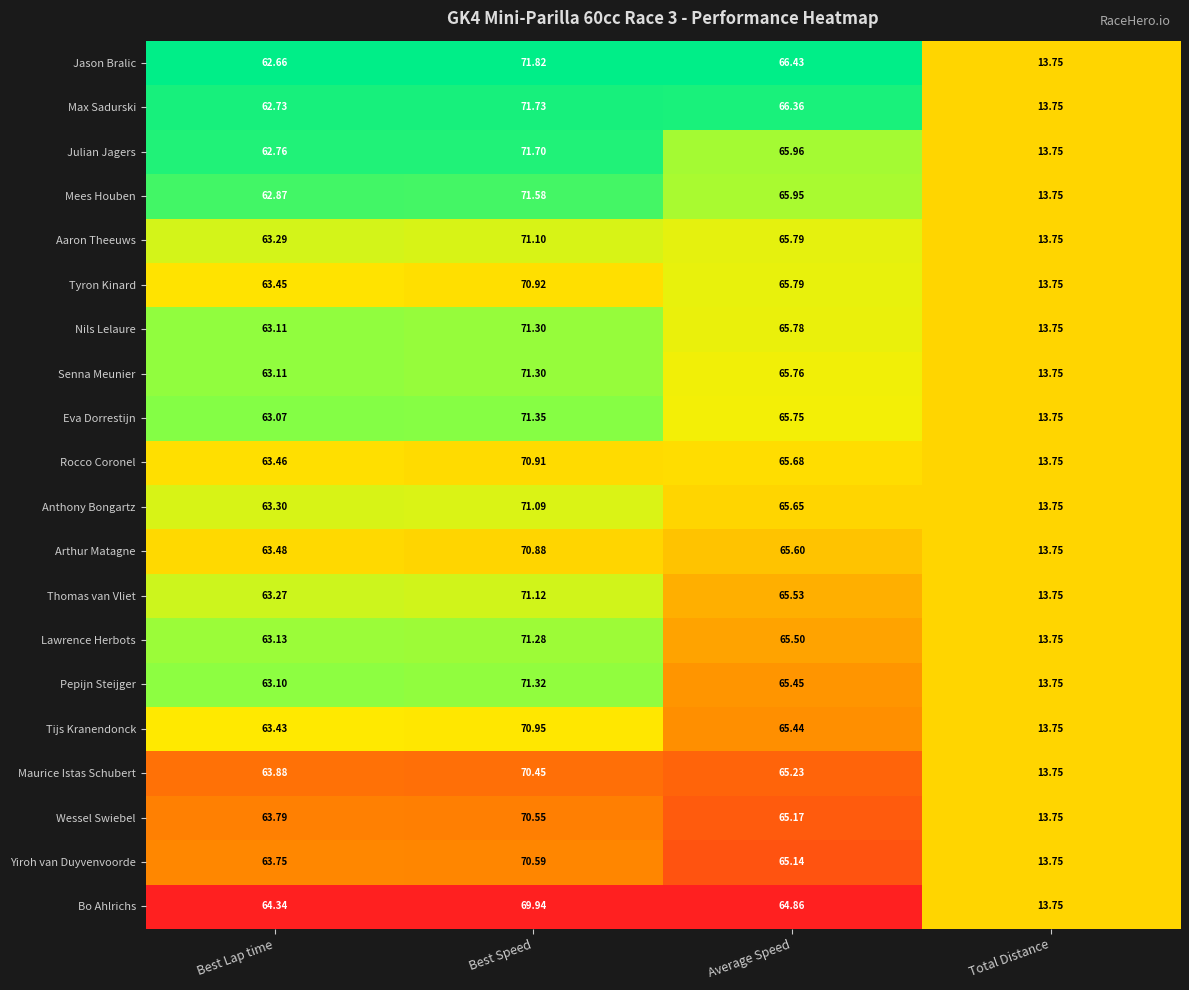

Which label corresponds to the largest value in the chart?

Best Speed